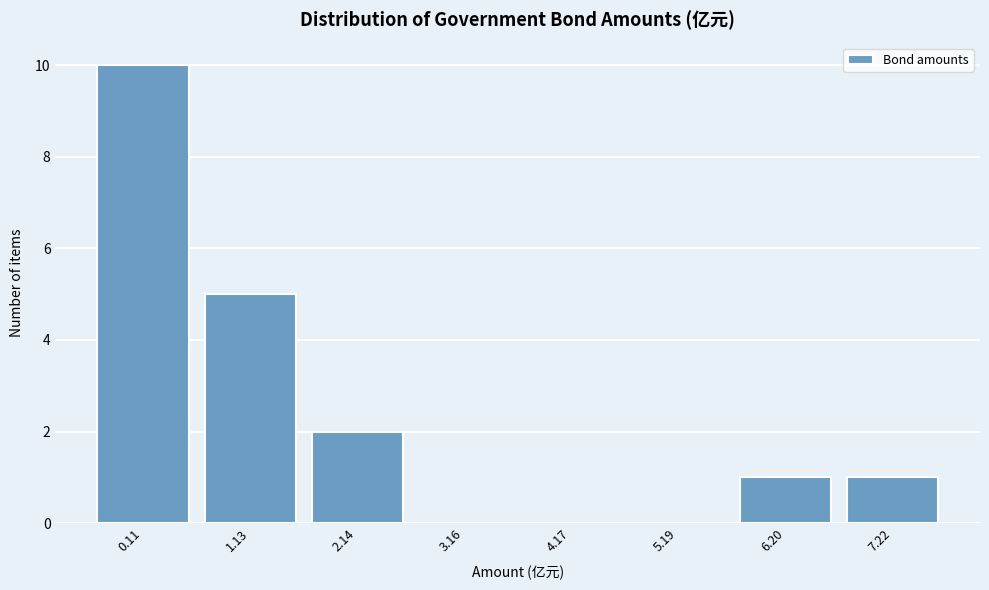

Reading right to left, extract all data points from this chart.

7.22=1	6.20=1	5.19=0	4.17=0	3.16=0	2.14=2	1.13=5	0.11=10